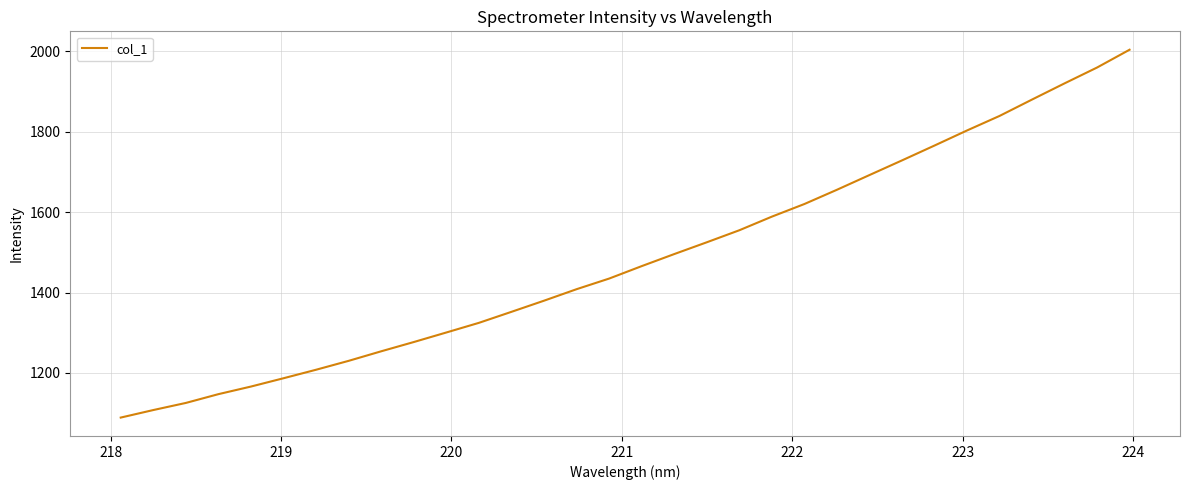

What is the maximum value shown in the chart?

2004.2